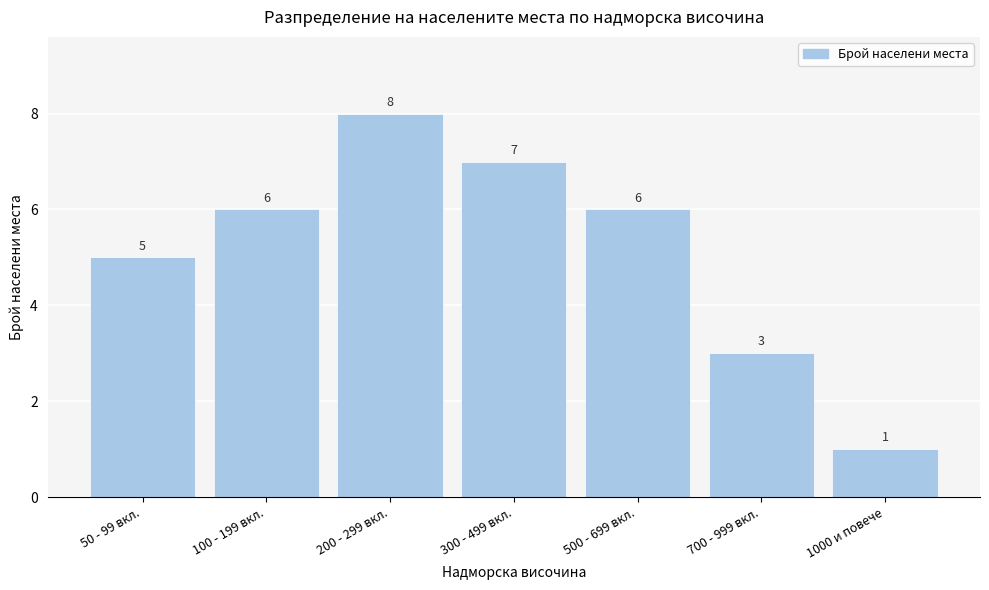

Reading left to right, list all the values displayed in this chart.

50 - 99 вкл.=5	100 - 199 вкл.=6	200 - 299 вкл.=8	300 - 499 вкл.=7	500 - 699 вкл.=6	700 - 999 вкл.=3	1000 и повече=1